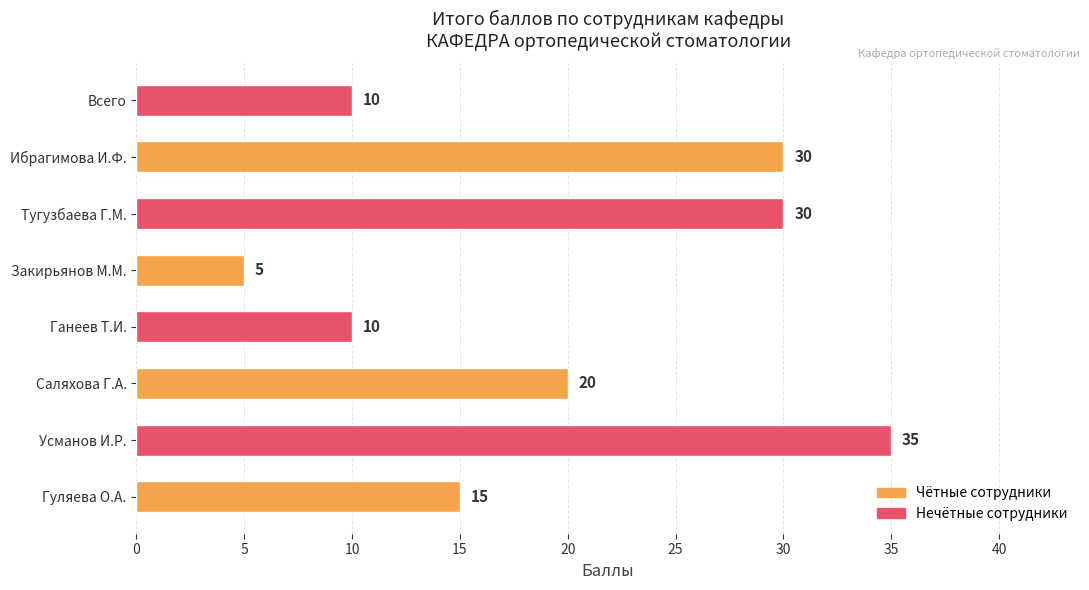

How many values are between 10 and 30?

6